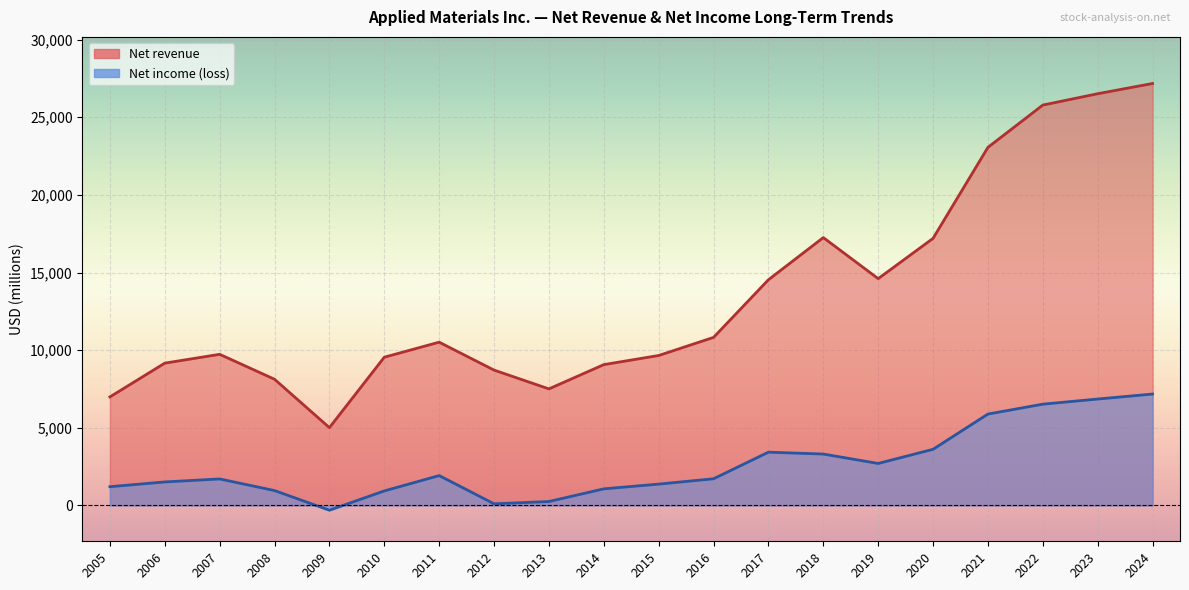

Count the number of data series in this chart.

2